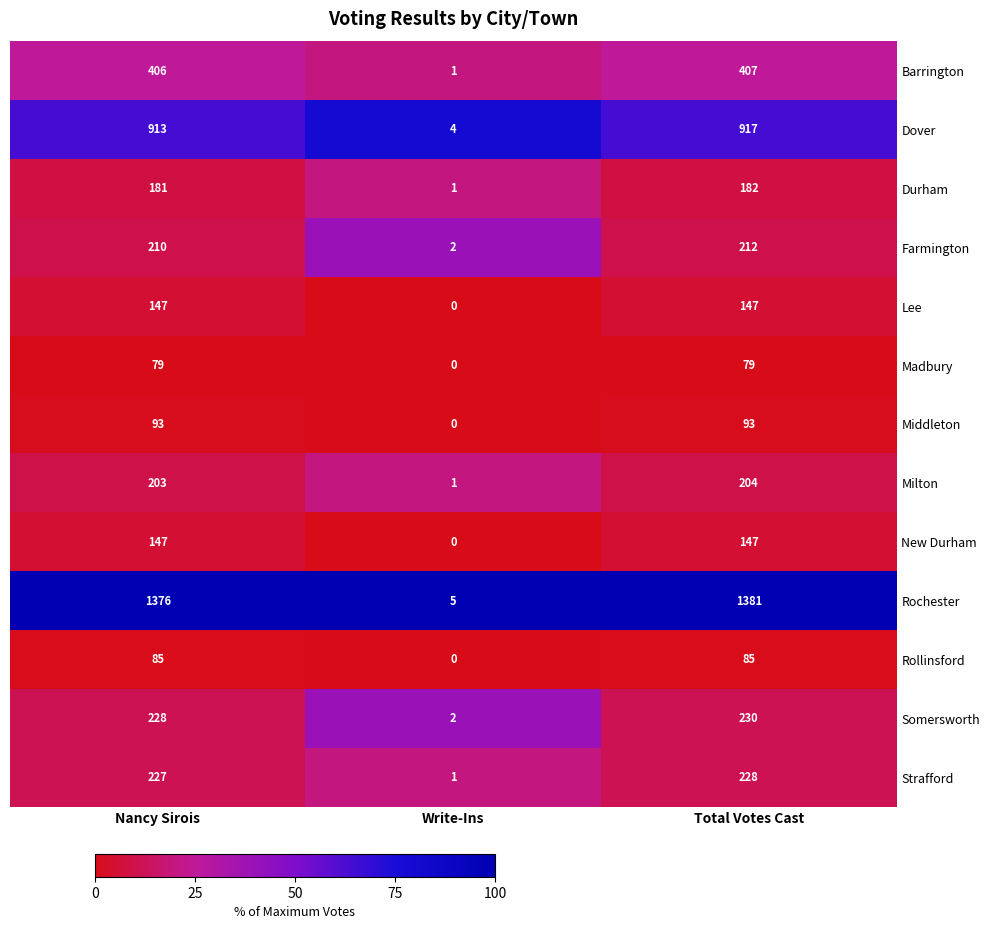

At which category is the sum across all series the highest?

Total Votes Cast